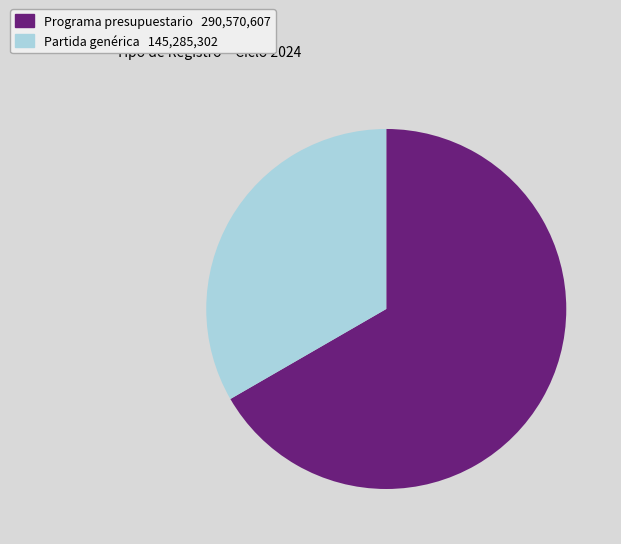

Which slice represents more than half of the pie?

Programa presupuestario